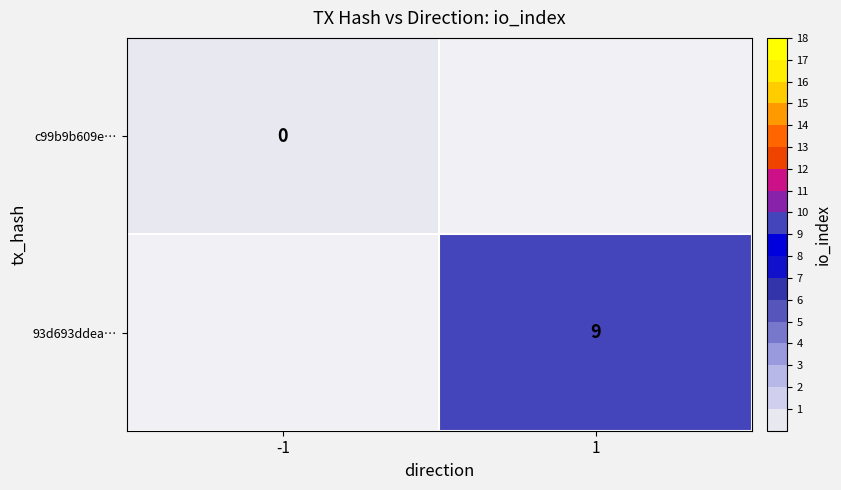

The c99b9b609e… series shows 0.0 at -1. True or false?

True